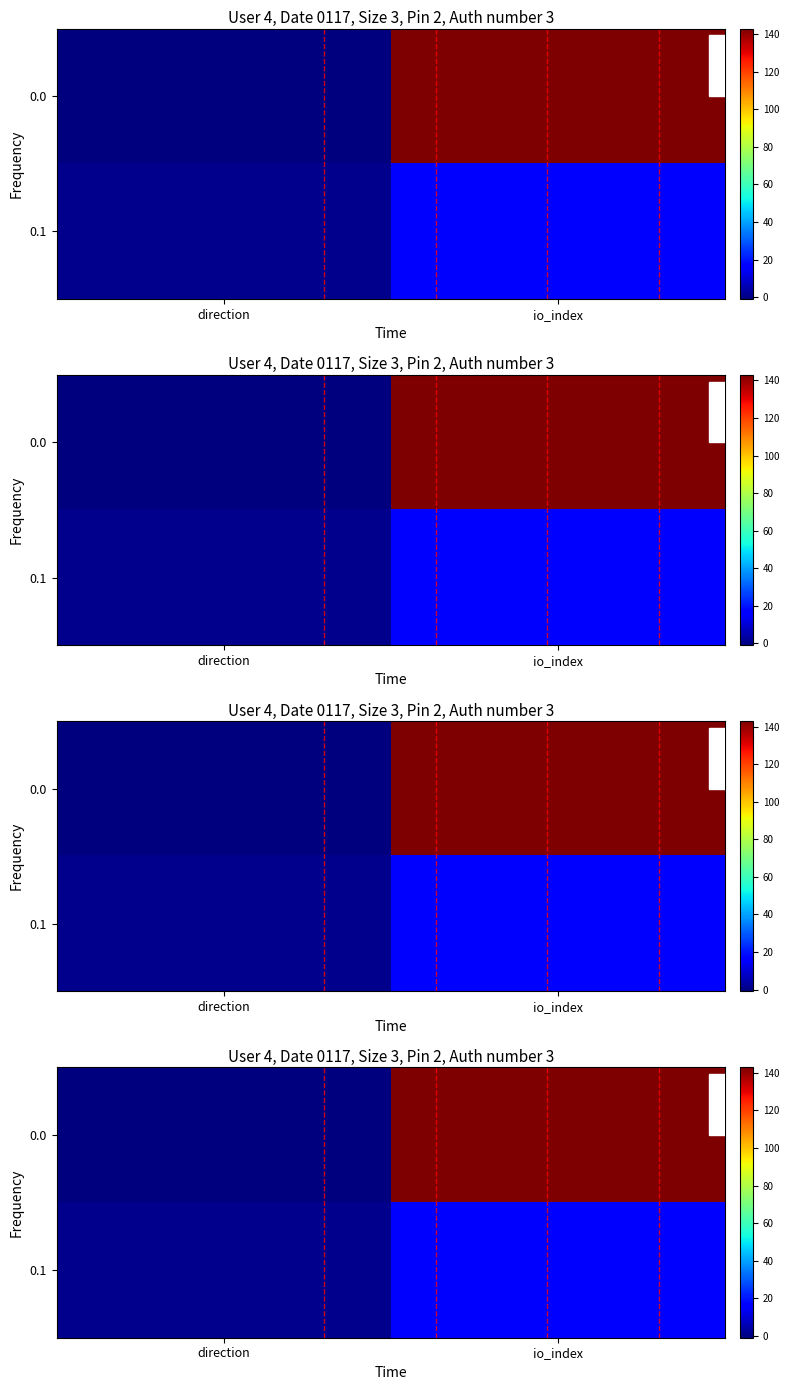

Is the value of 0.1 at direction greater than the value of 0.0 at io_index?

No